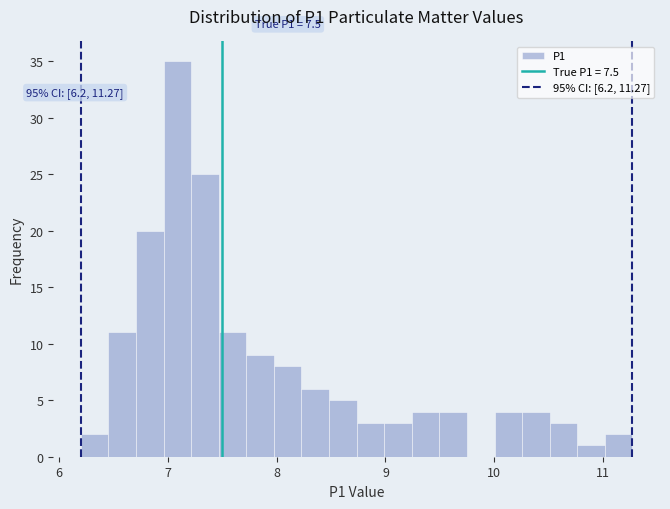

Around what value on the x-axis is the tallest bar? Give the approximate position of its centre, as read against the axis.

7.1